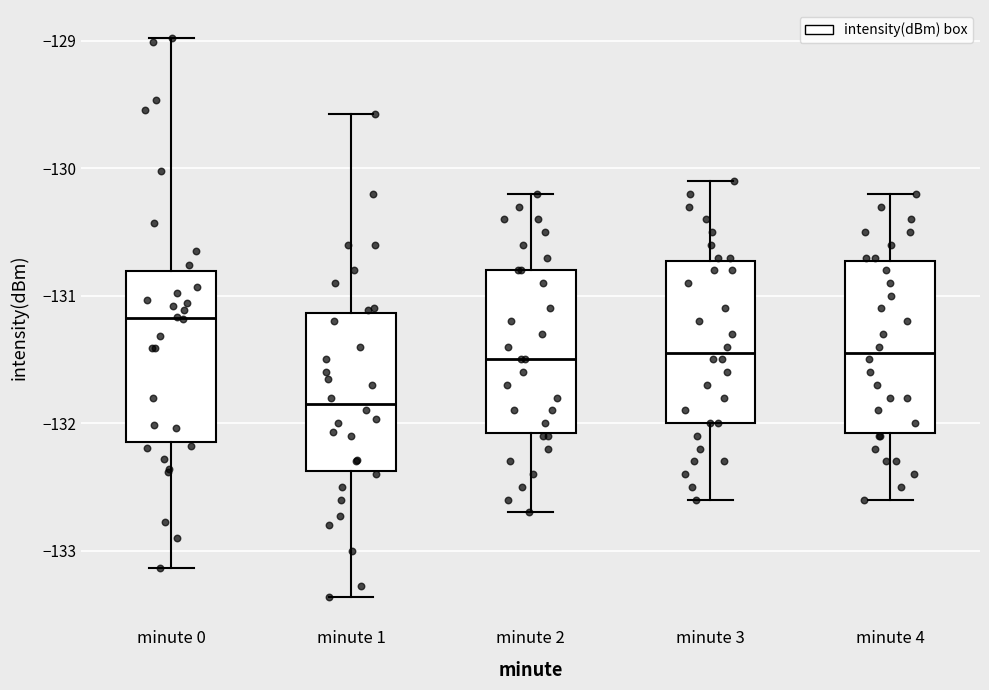

Reading left to right, read every box against the y-axis: the position of its median line, the range the box covers, and the ends of its whiskers. The values are not printed on the chart, so give them approximately, as read against the axis.

minute 0: median -131.2, box -132.1 to -130.8, whiskers -133.1 to -129.0
minute 1: median -131.8, box -132.4 to -131.1, whiskers -133.4 to -129.6
minute 2: median -131.5, box -132.1 to -130.8, whiskers -132.7 to -130.2
minute 3: median -131.4, box -132.0 to -130.7, whiskers -132.6 to -130.1
minute 4: median -131.4, box -132.1 to -130.7, whiskers -132.6 to -130.2